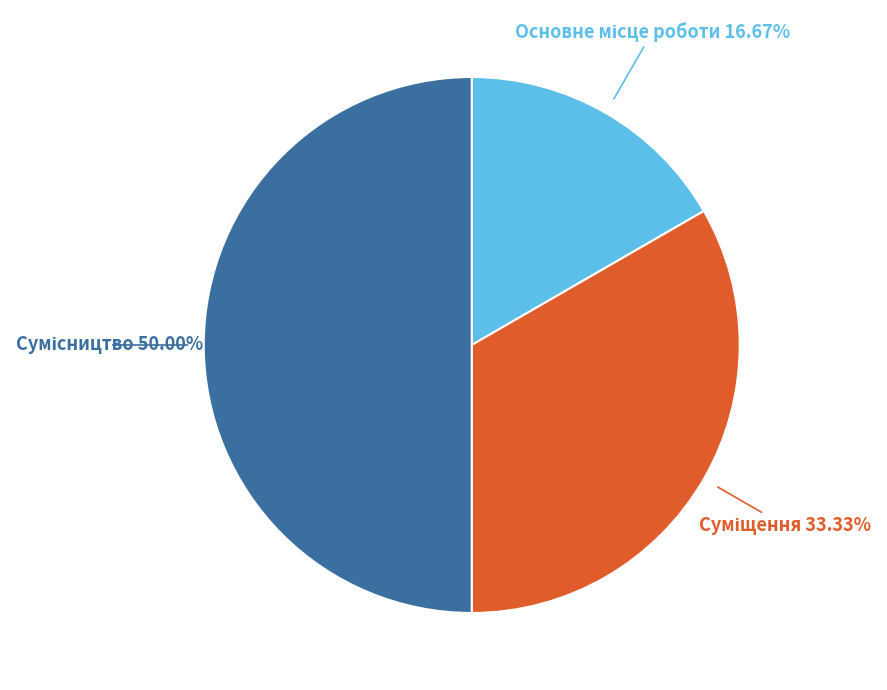

How many slices are in this pie chart?

3